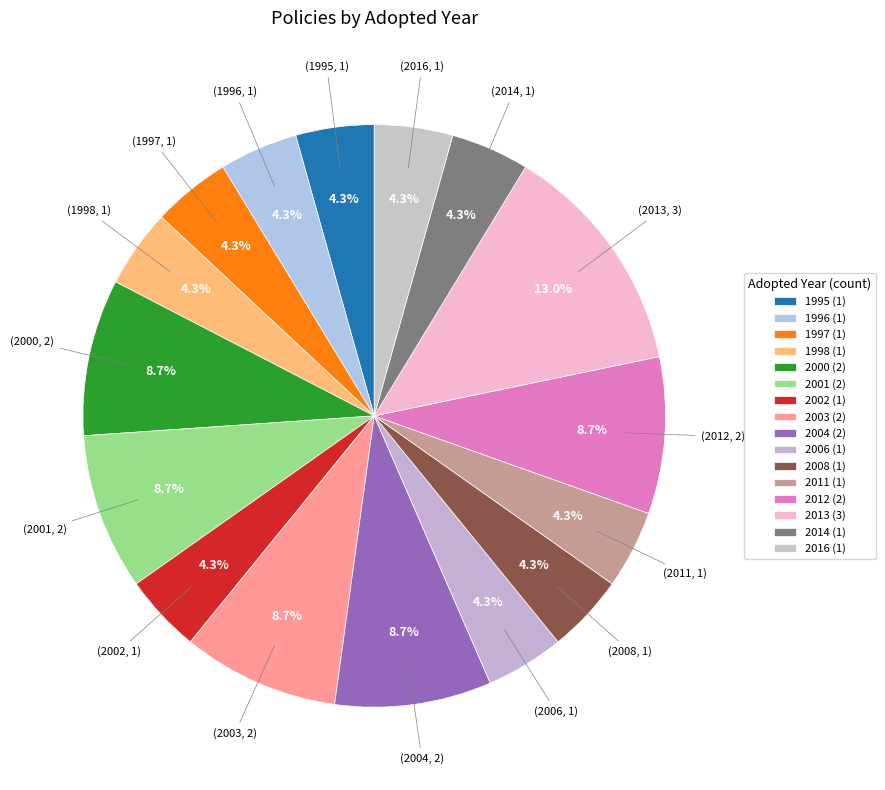

How many slices are in this pie chart?

16